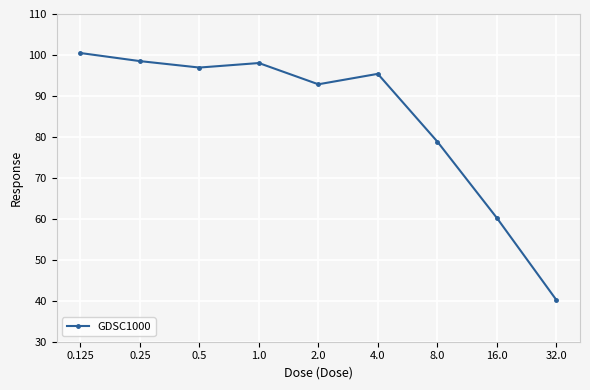

What is the label of the 7th point from the right?

0.5